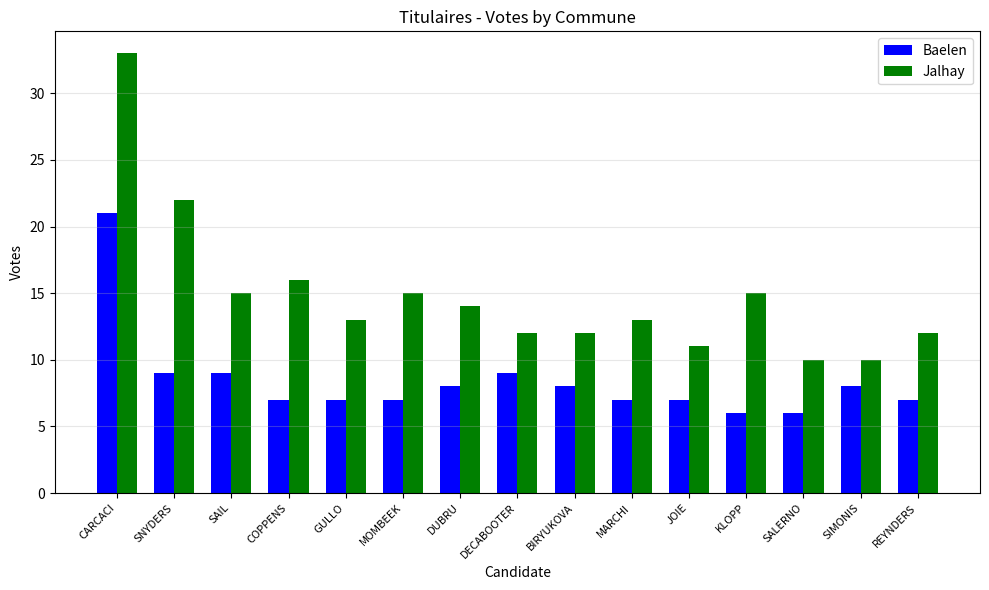

Which series has the largest range (max minus min)?

Jalhay